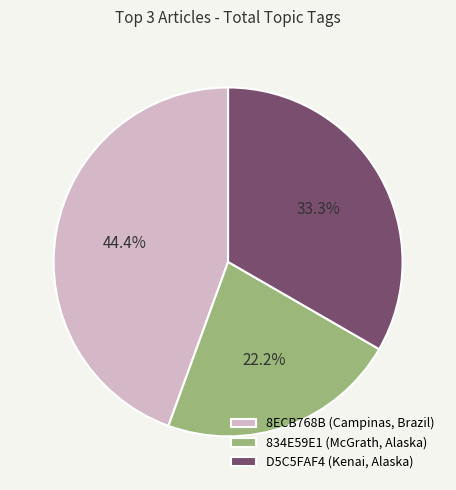

How many slices are in this pie chart?

3